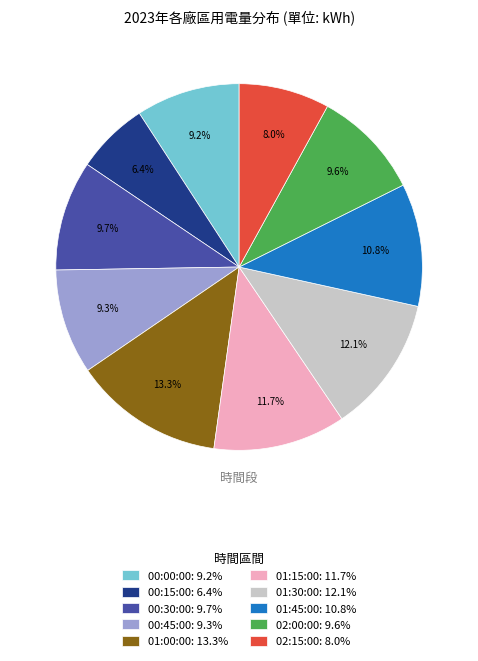

To the nearest percent, what is the combined percentage of 00:00:00 and 01:00:00?

22%